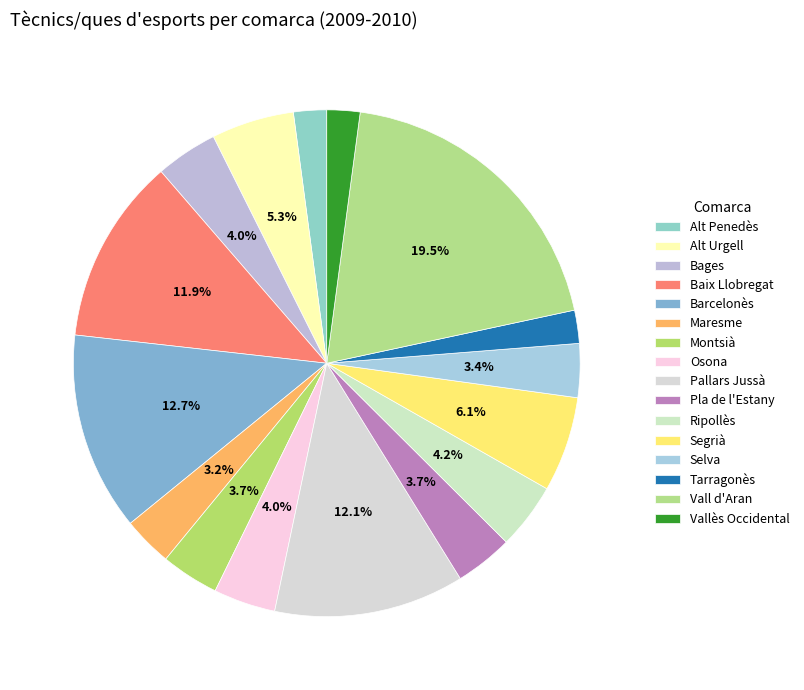

To the nearest percent, what is the combined percentage of Barcelonès and Osona?

17%